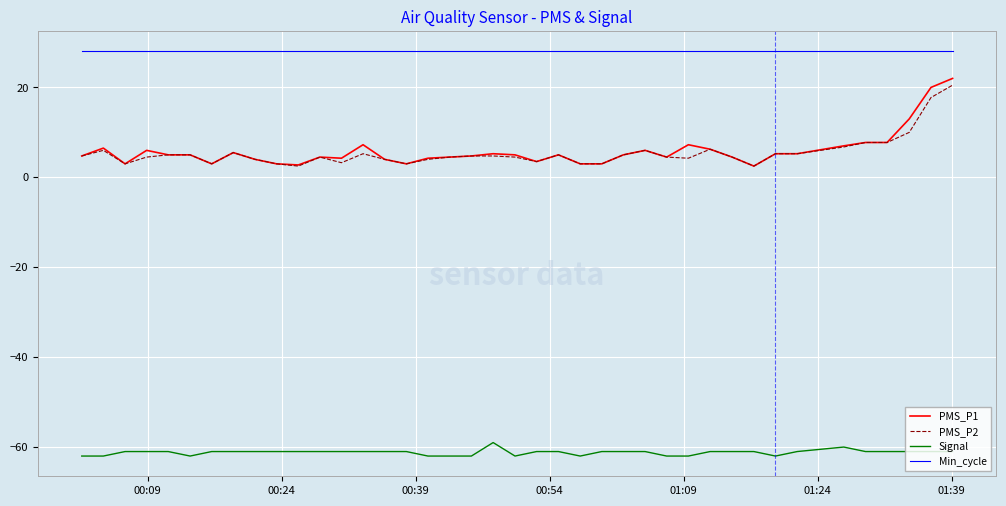

Which series has the largest total across all categories?

Min_cycle